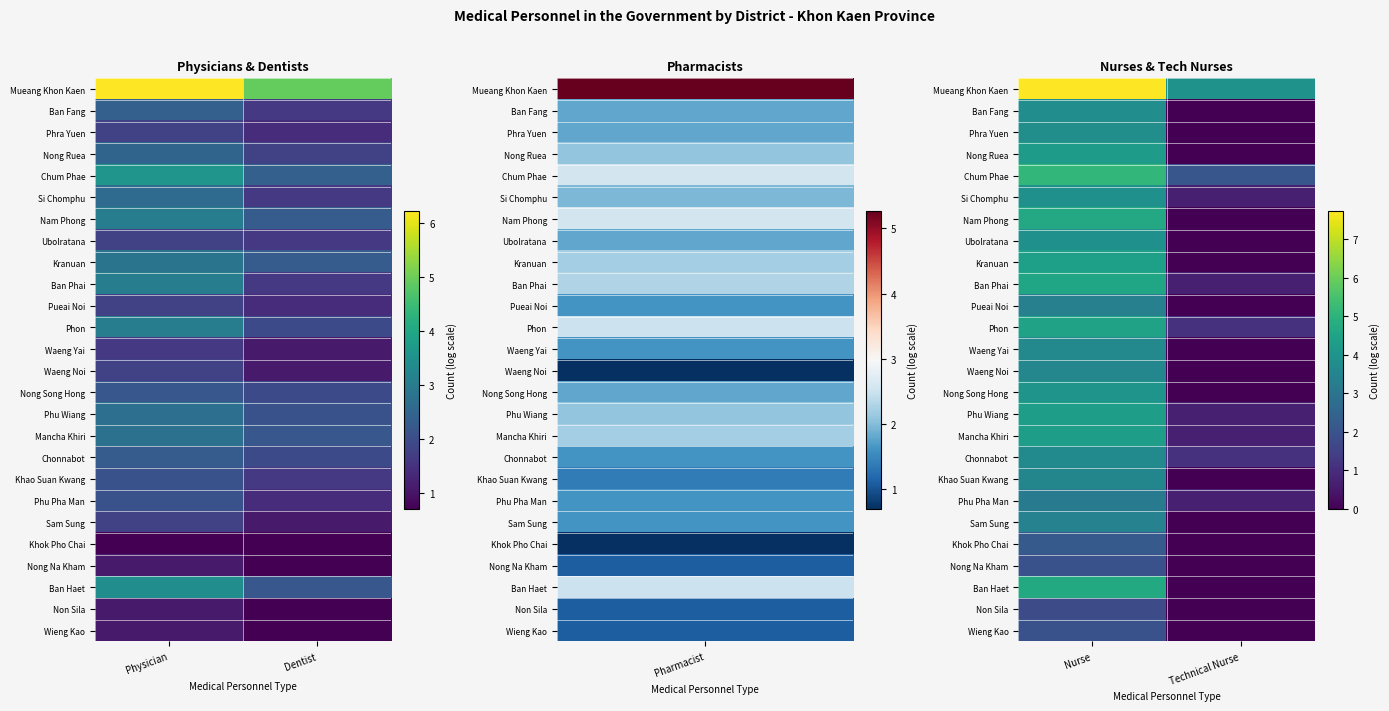

What is the sum of the Nam Phong values at Technical Nurse and Nurse?

4.7